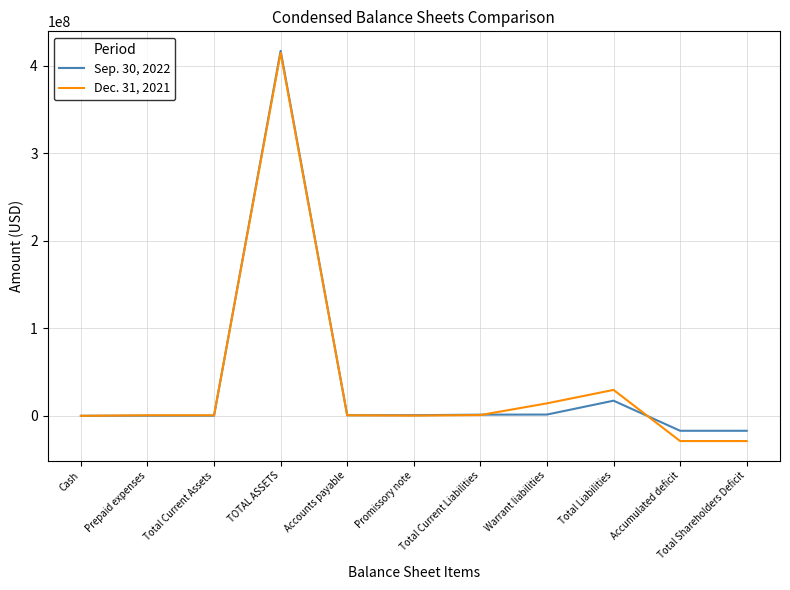

List the series in order of their overall mean, lowest first.

Dec. 31, 2021, Sep. 30, 2022